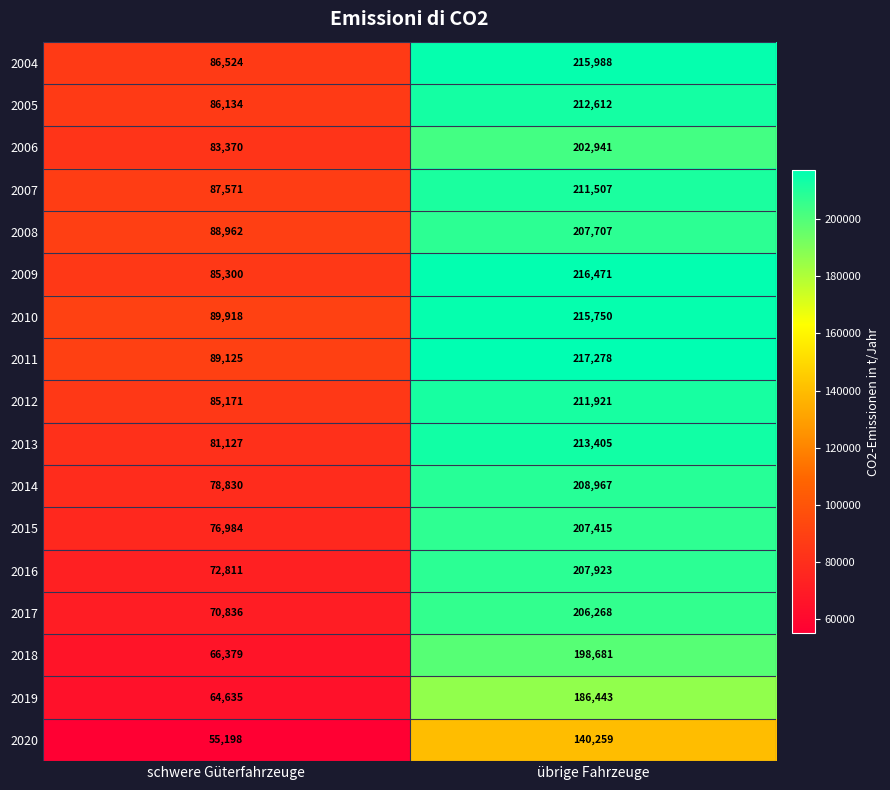

The 2018 series shows 198681 at übrige Fahrzeuge. True or false?

True